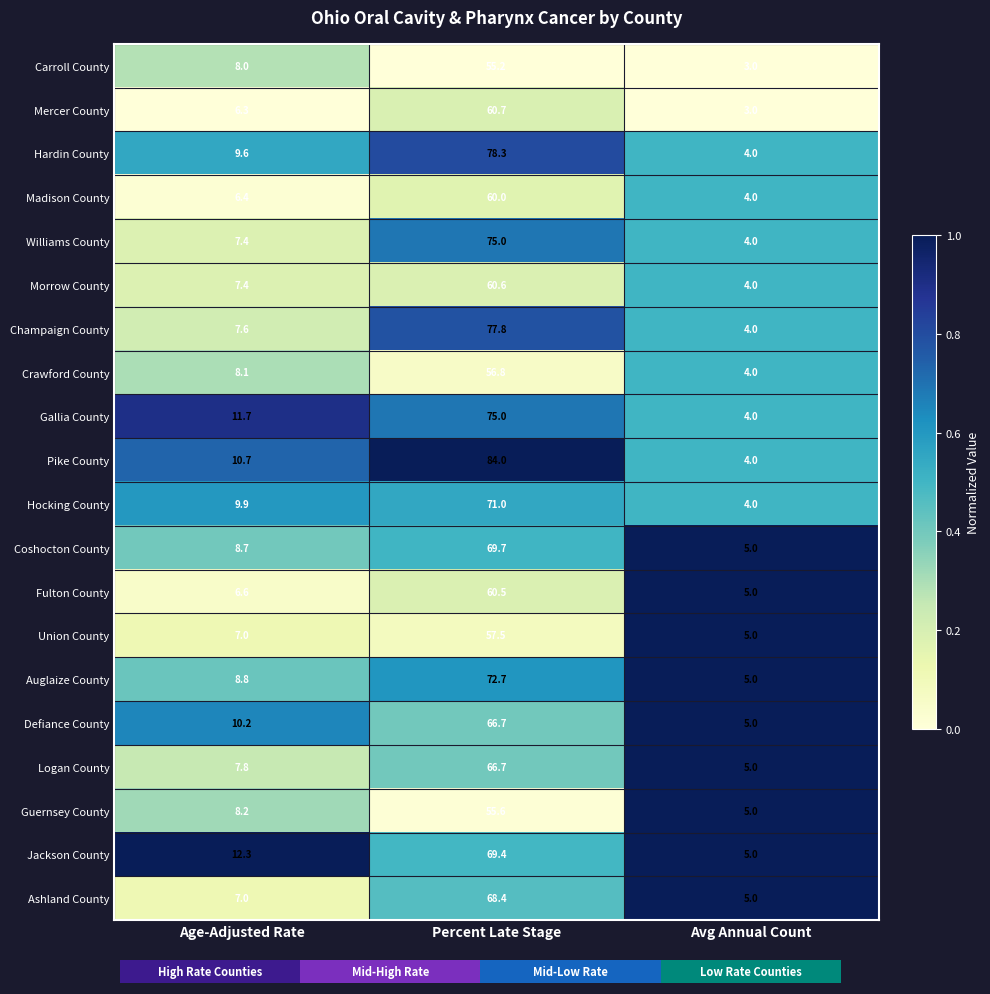

The value of Gallia County at Avg Annual Count is 0.9. True or false?

False